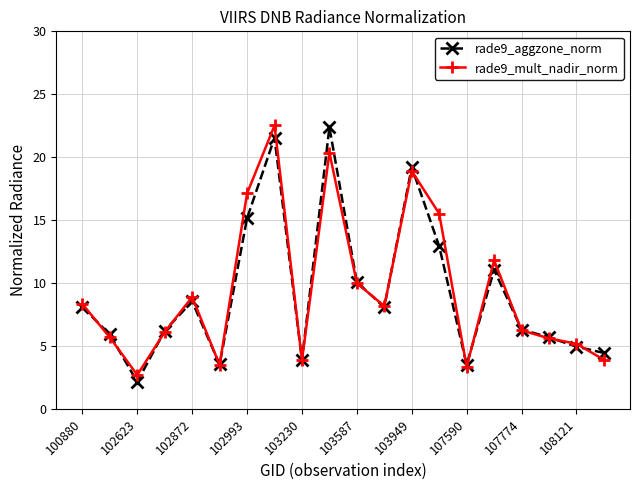

What is the value of the rade9_aggzone_norm point at the 9th from the left?

3.9